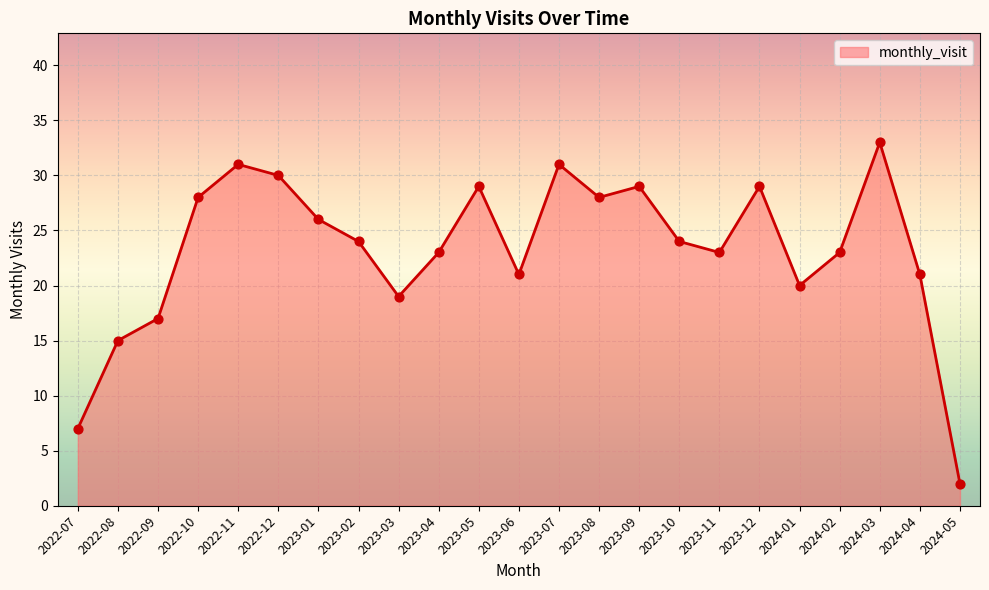

What is the change in value from 2022-07 to 2022-11?

+24